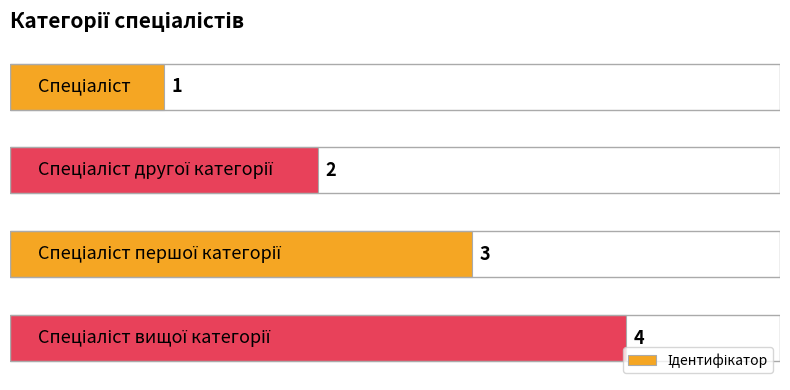

What is the maximum value shown in the chart?

4